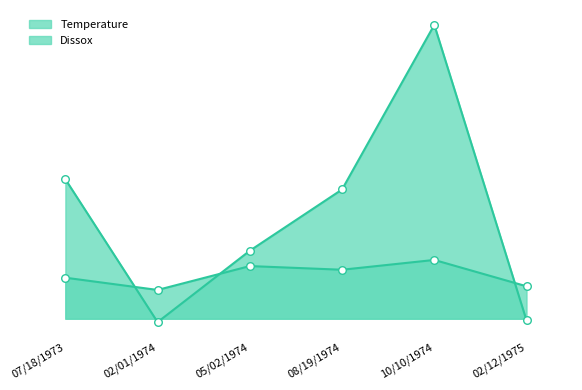

Which series contains the lowest Y value?

Temperature